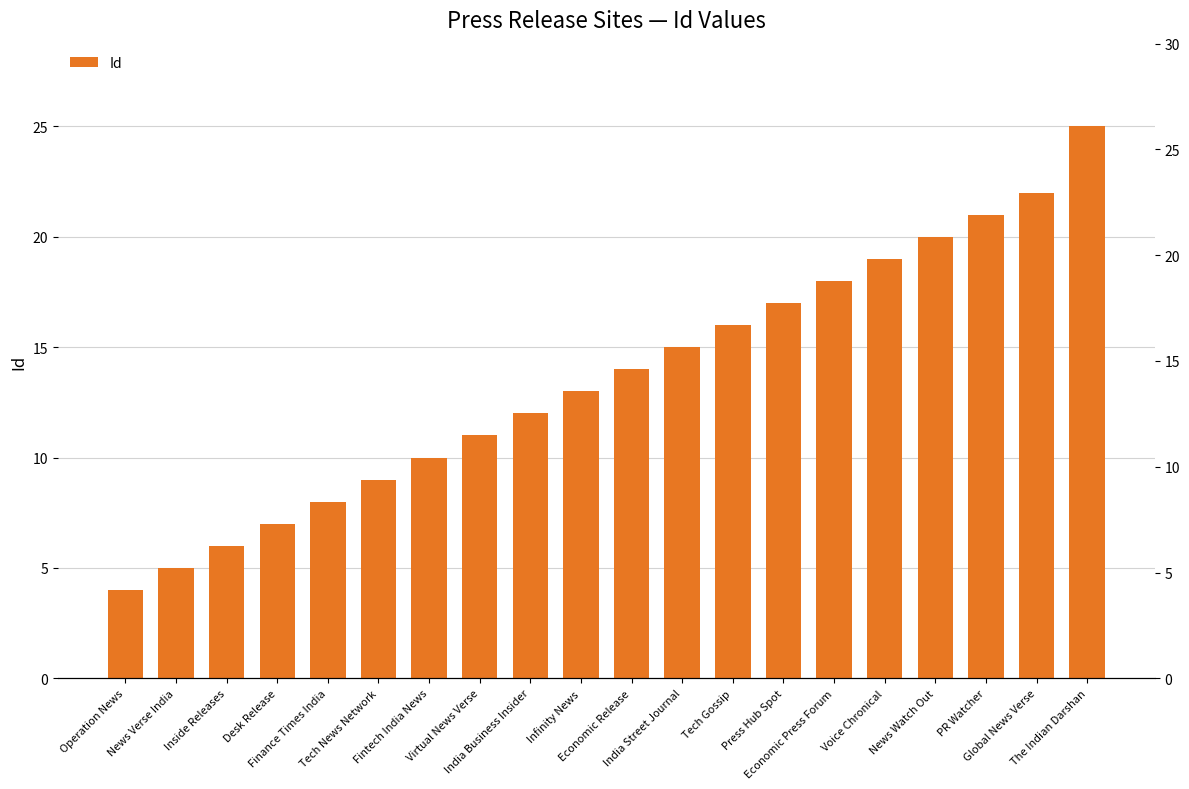

Where is the data nearest to the value 14?

Economic Release